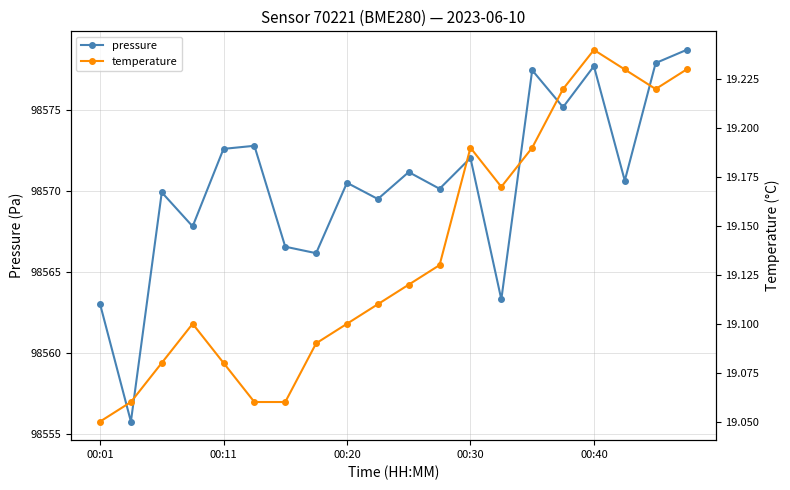

What is the difference between the second highest and second lowest values in the pressure series?

14.9